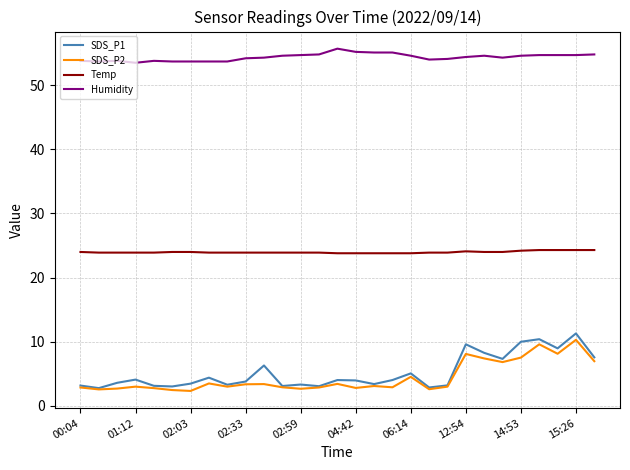

True or false: Temp and SDS_P2 cross at least once.

False